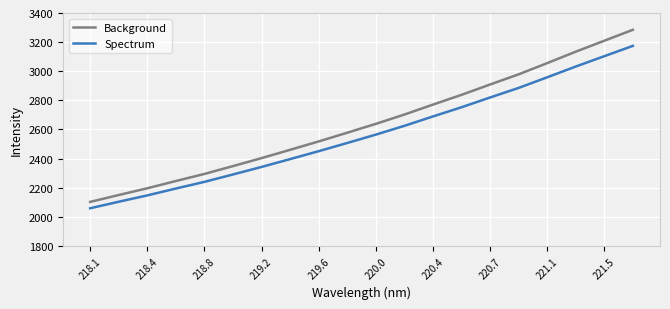

Which series has the largest total across all categories?

Background